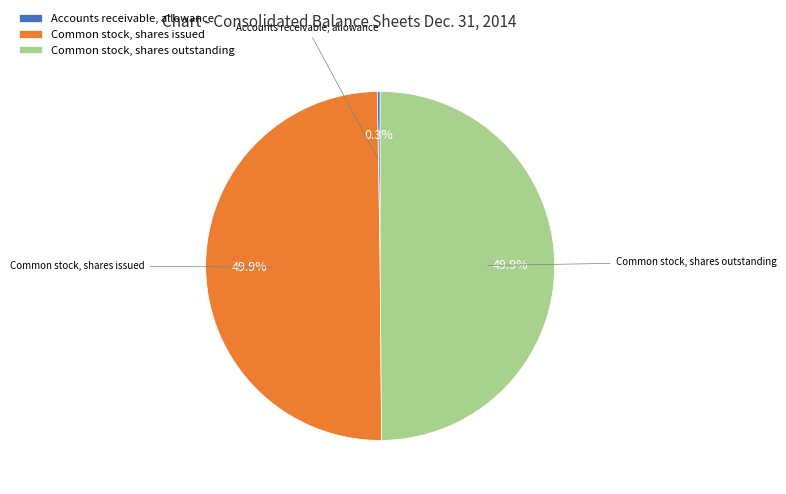

Approximately how many times larger is the value at Common stock, shares outstanding compared to Common stock, shares issued?

1.0